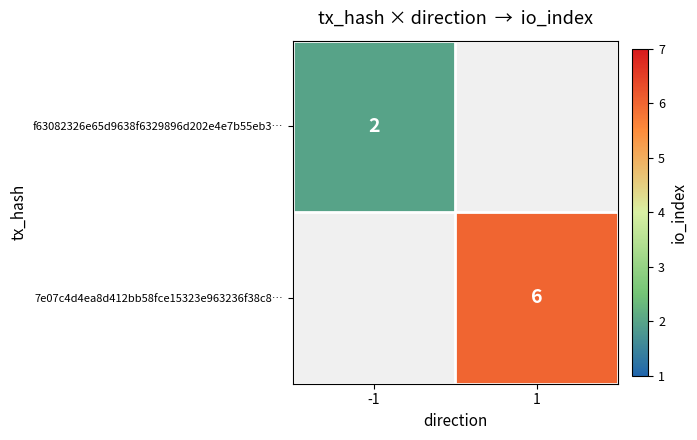

At which category does the chart reach its peak across all series?

1